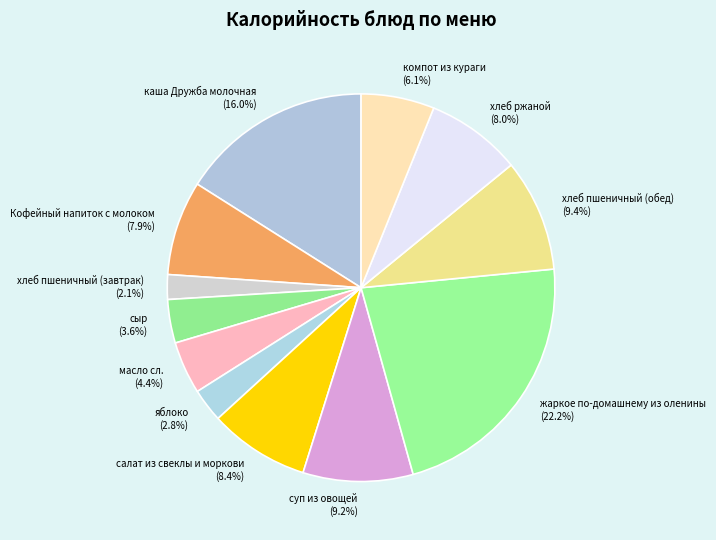

What portion of the pie excludes компот из кураги?

93.9%